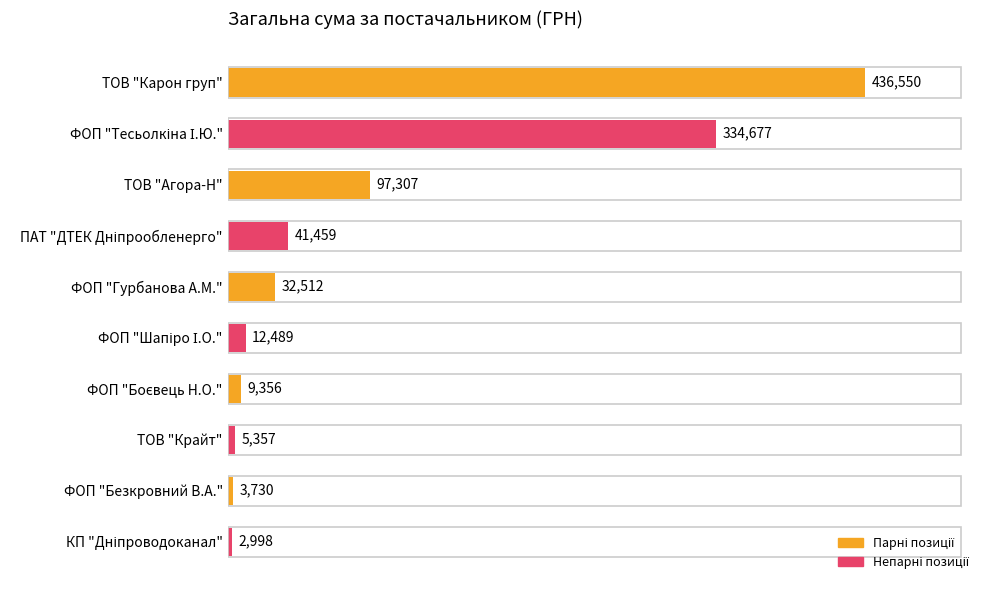

The value at ТОВ "Агора-Н" is 44528.7. True or false?

False